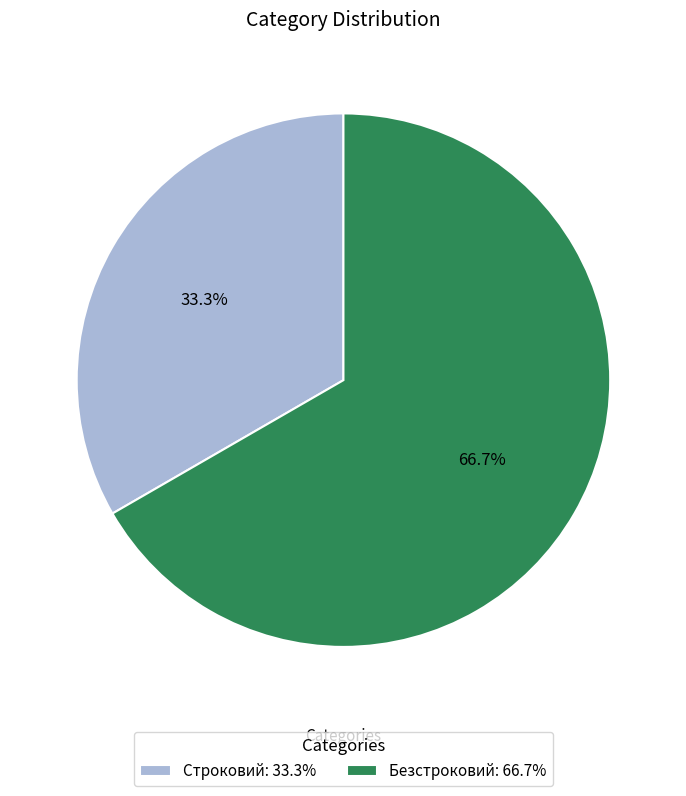

Is it true that Безстроковий is 67% of the pie?

True